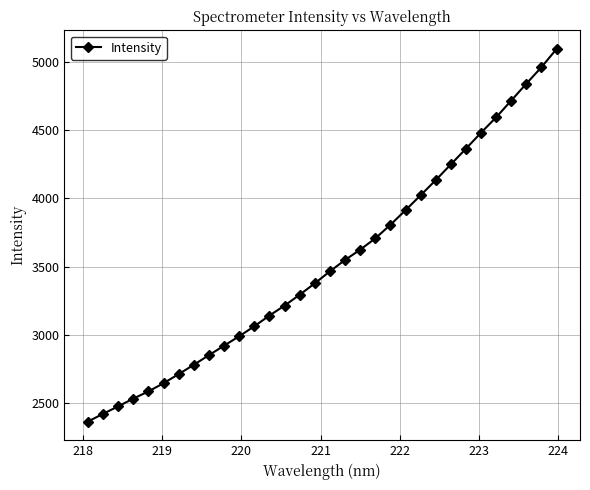

What is the average value?

3527.0